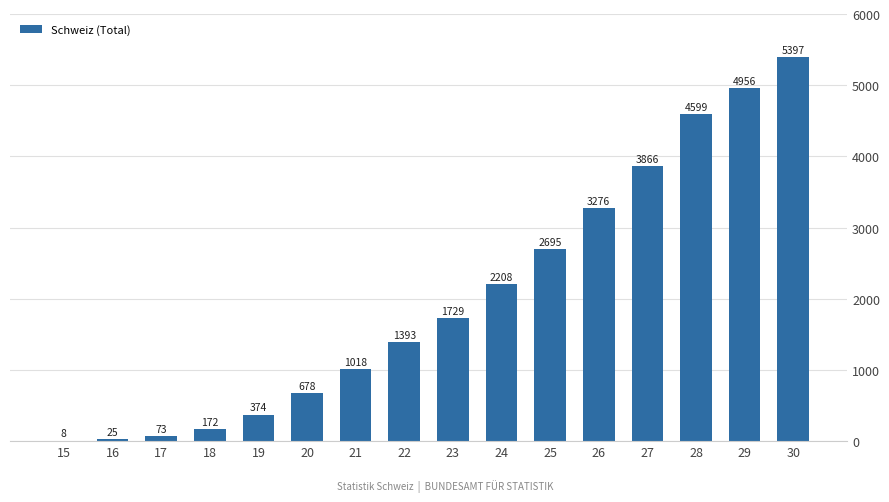

Count the number of data series in this chart.

1